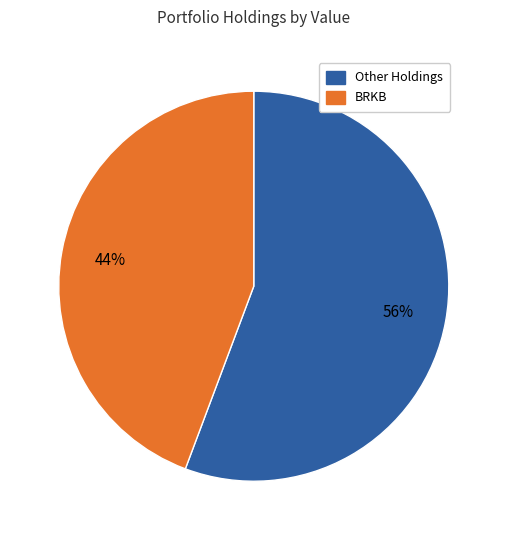

Does any single category account for the majority?

Yes